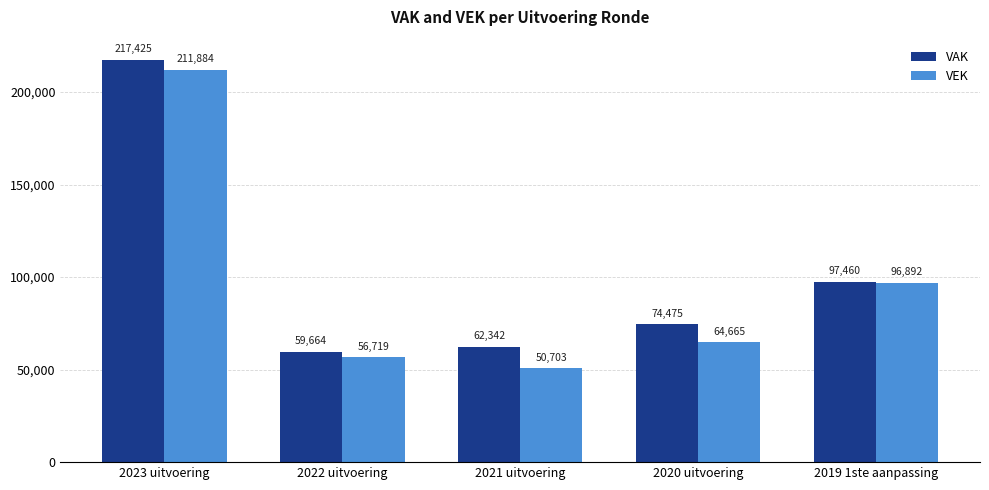

Reading right to left, list all the values displayed in this chart.

VAK: 2019 1ste aanpassing=97460	2020 uitvoering=74475	2021 uitvoering=62342	2022 uitvoering=59664	2023 uitvoering=217425
VEK: 2019 1ste aanpassing=96892	2020 uitvoering=64665	2021 uitvoering=50703	2022 uitvoering=56719	2023 uitvoering=211884